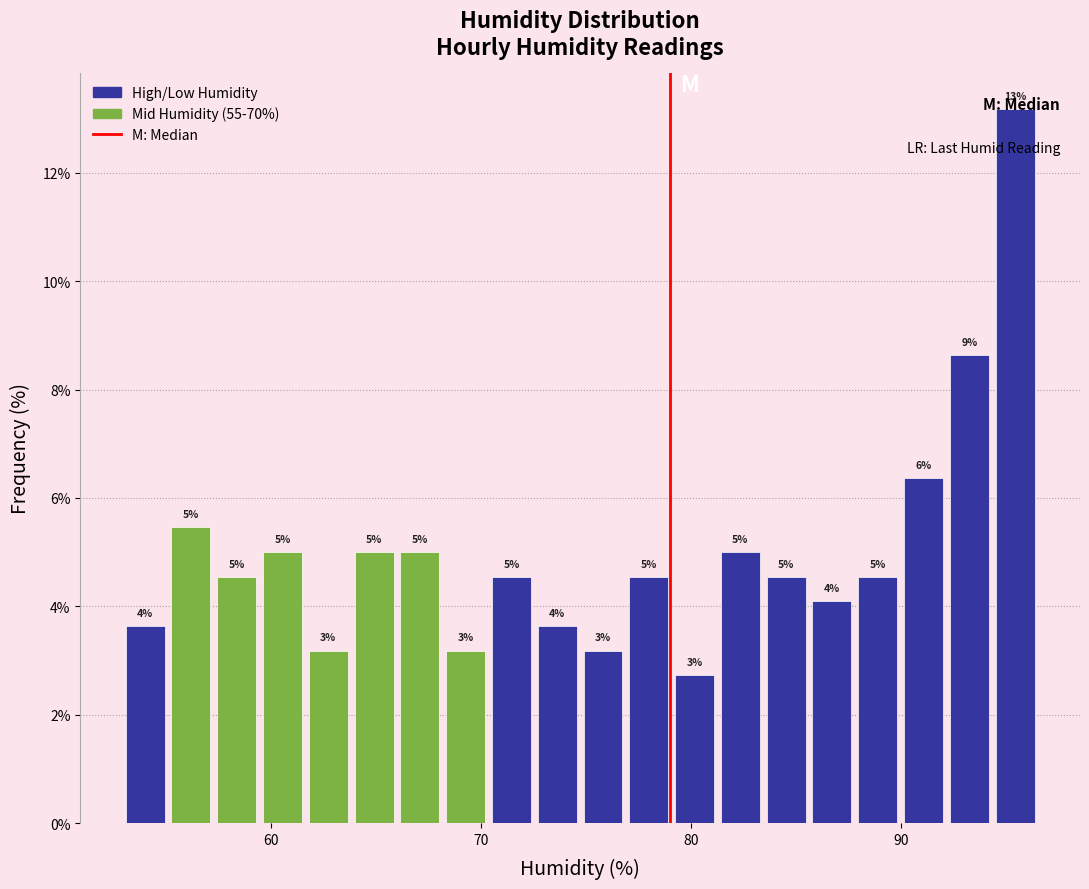

Read against the x-axis, roughly where is the centre of the tallest bar?

95